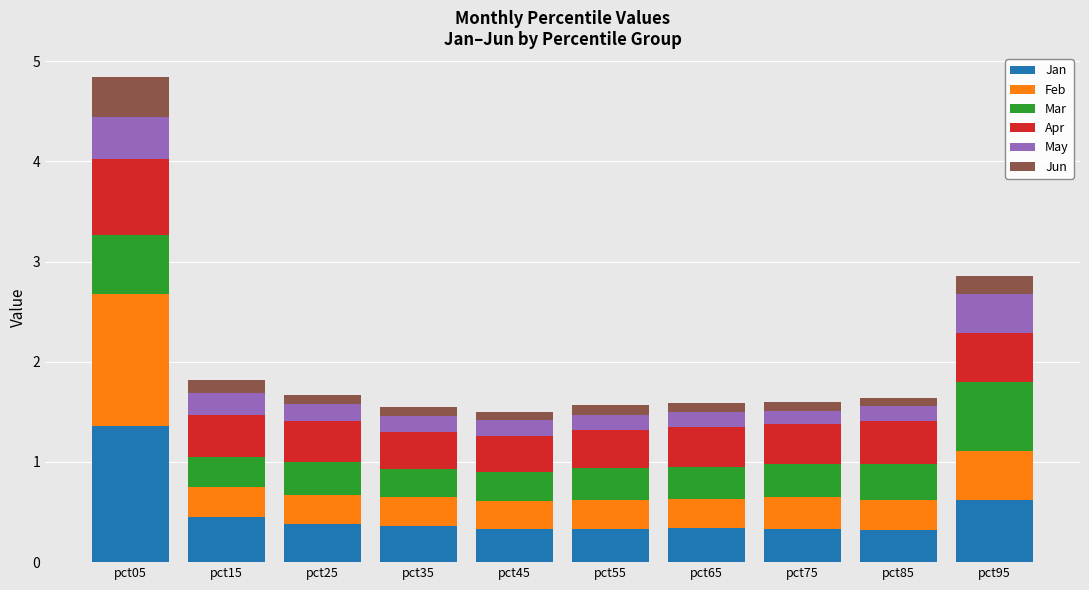

What is the minimum value for Jan?

0.3